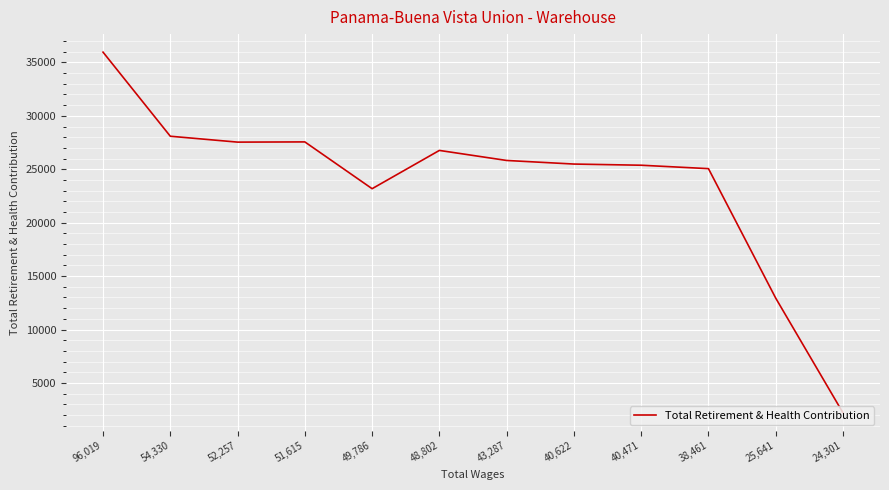

Is it true that the value at 49,786 is 23180?

True